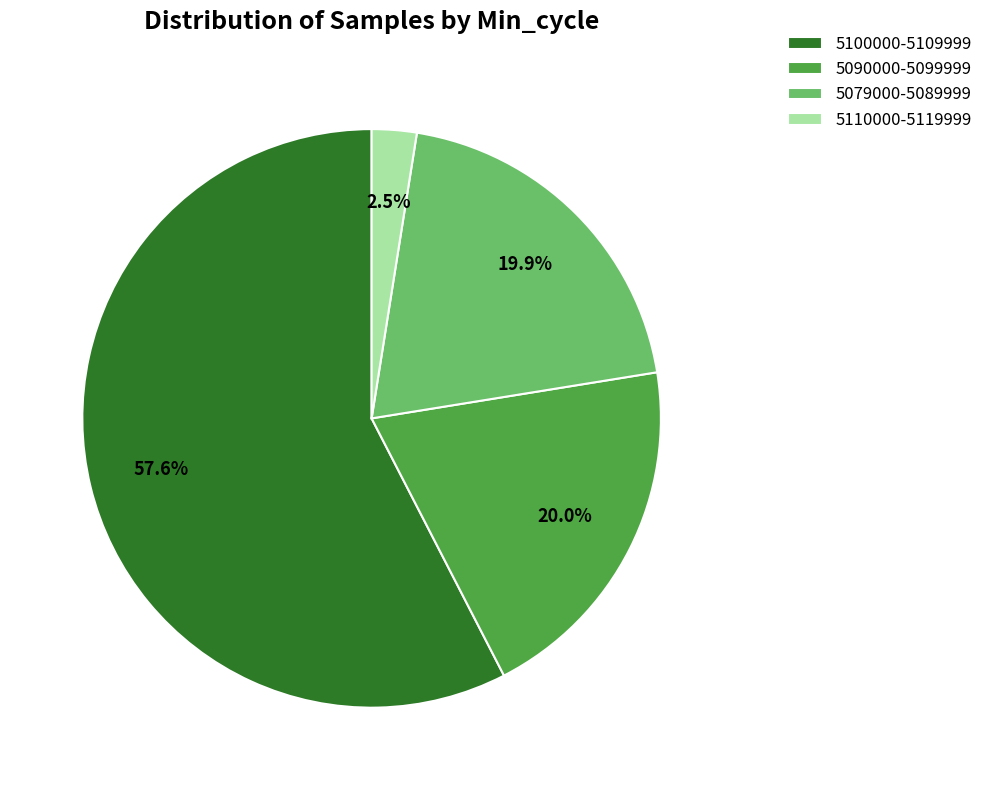

Combined, what portion of the pie is 5090000-5099999 and 5110000-5119999?

22.5%